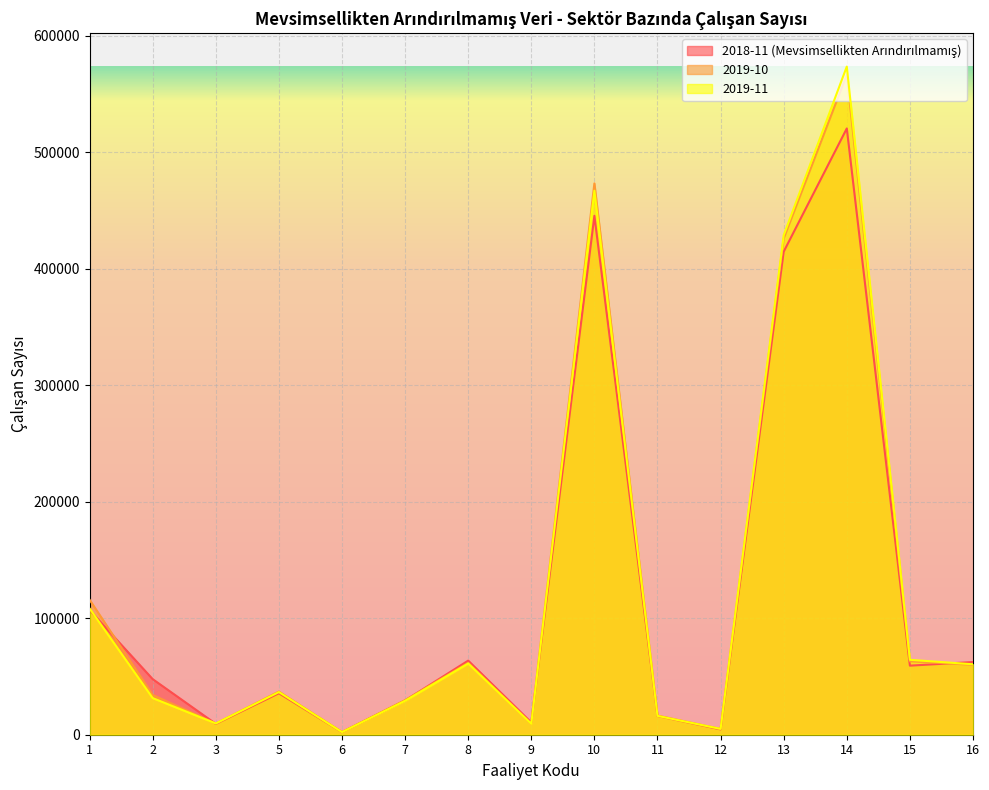

What value does the 2019-10 series have at 5, to the nearest 100?

37100